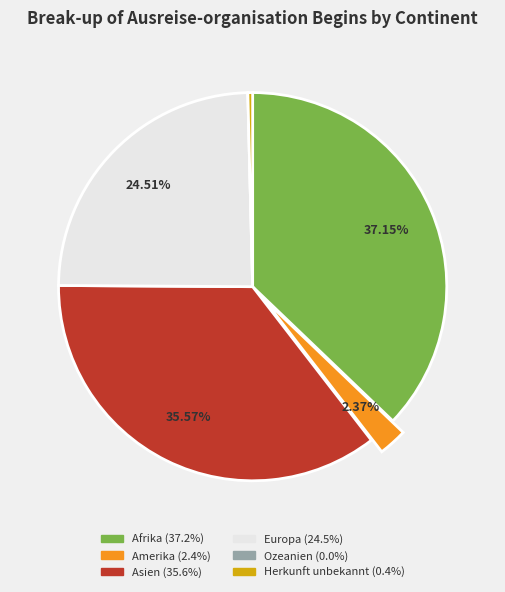

What is the largest slice in the pie chart?

Afrika